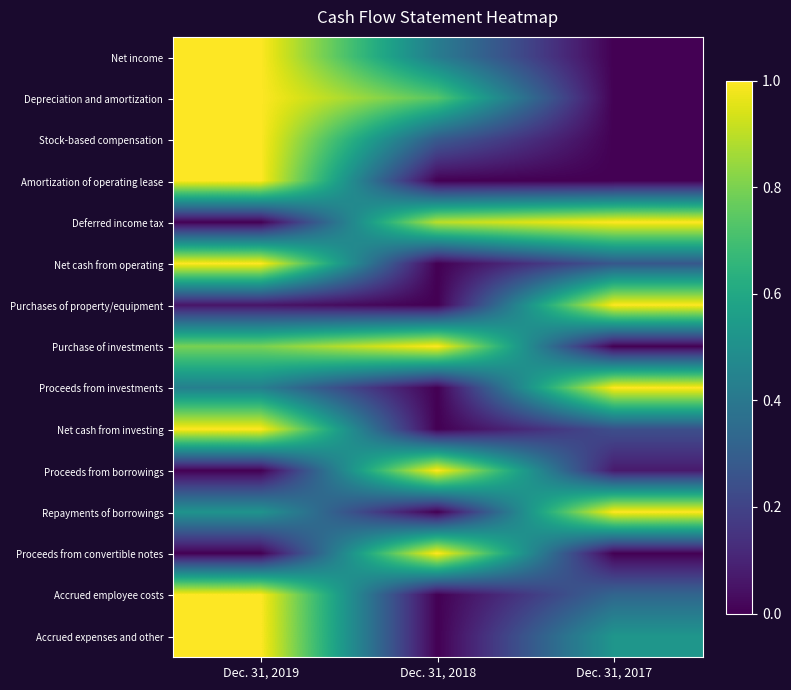

Rank the series by their maximum value, from lowest to highest.

Net income, Depreciation and amortization, Stock-based compensation, Amortization of operating lease, Deferred income tax, Net cash from operating, Purchases of property/equipment, Purchase of investments, Proceeds from investments, Net cash from investing, Proceeds from borrowings, Repayments of borrowings, Proceeds from convertible notes, Accrued employee costs, Accrued expenses and other